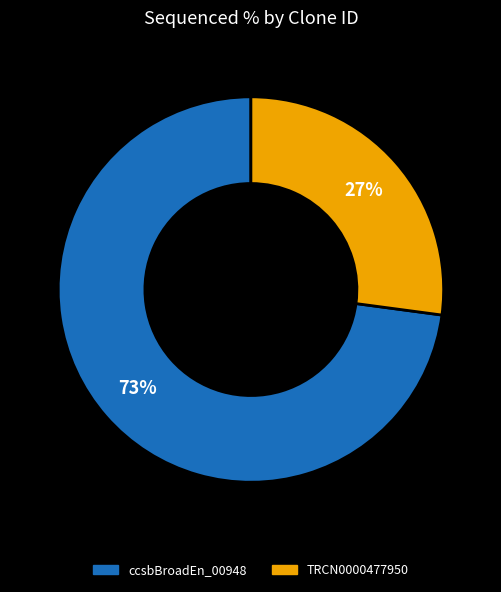

Rank the categories by value from lowest to highest.

TRCN0000477950, ccsbBroadEn_00948